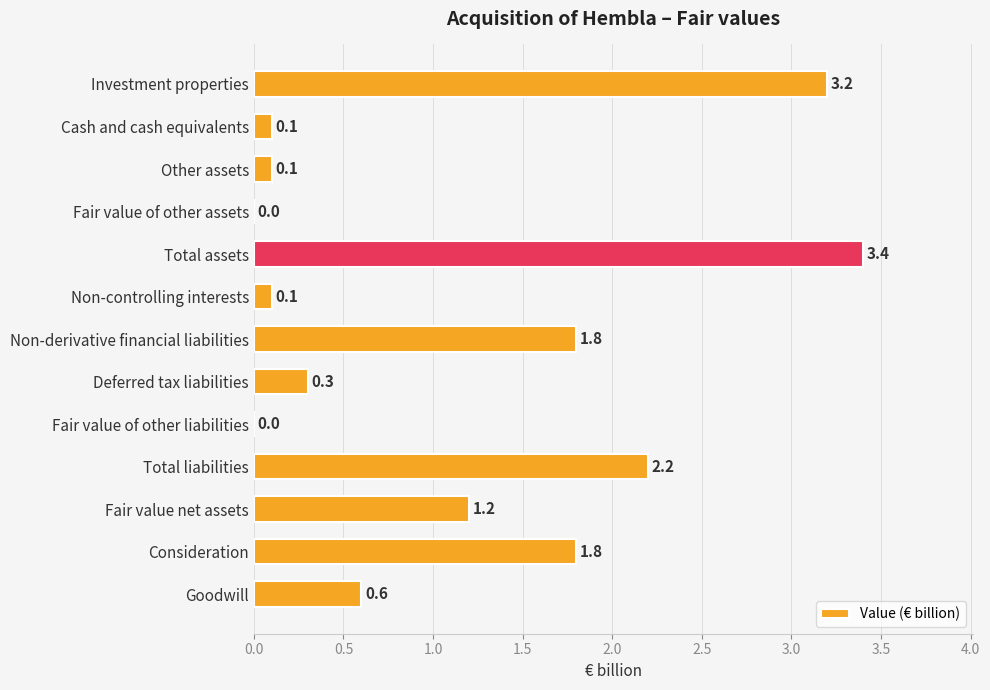

Are the bars horizontal?

Yes